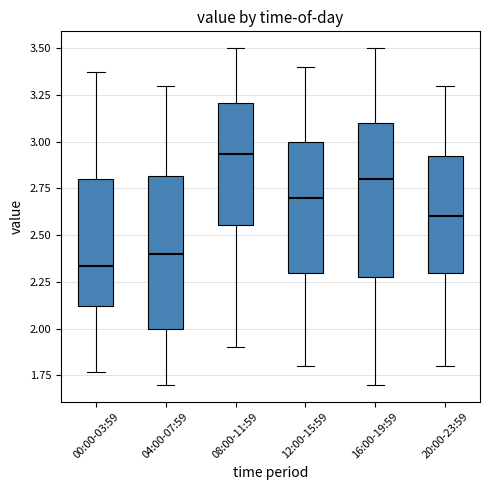

Which box has the lowest median line?

00:00-03:59